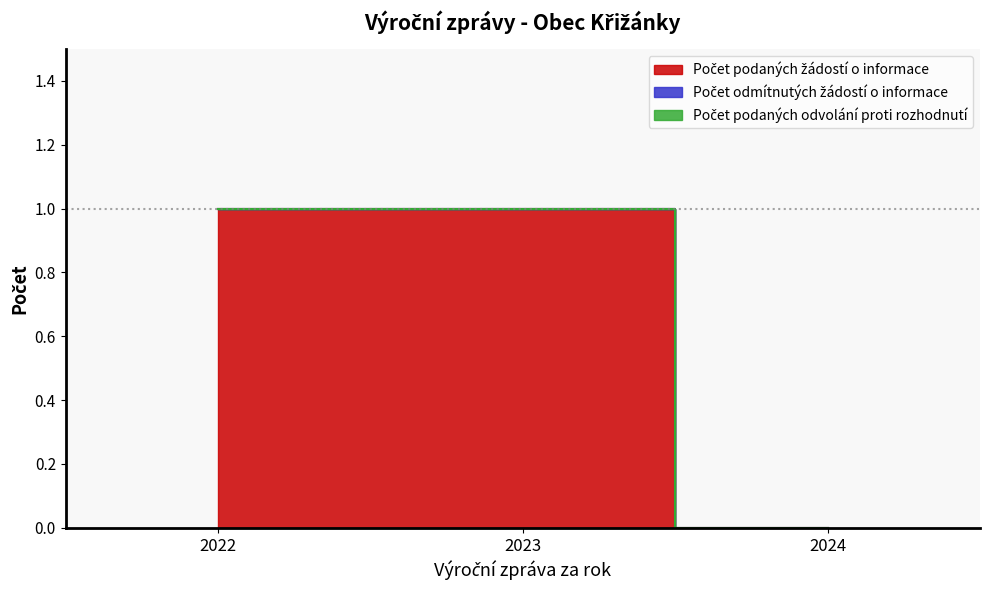

At how many categories does at least one series exceed 0?

2